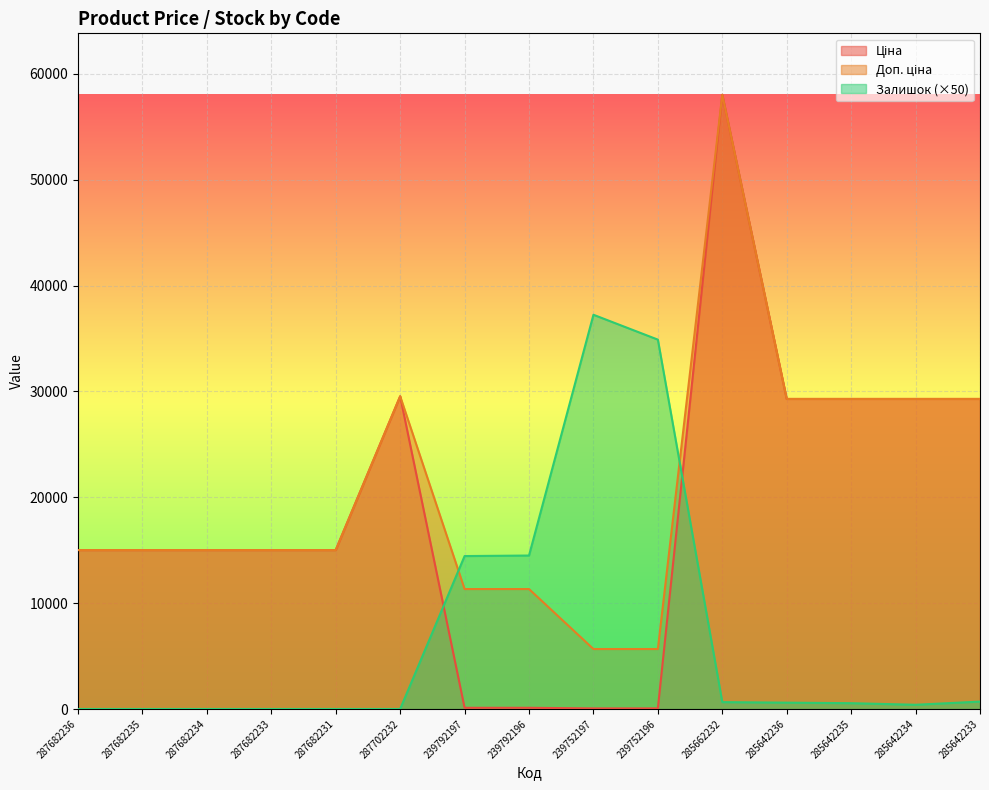

Between 287682236 and 285642236, which is larger?

285642236